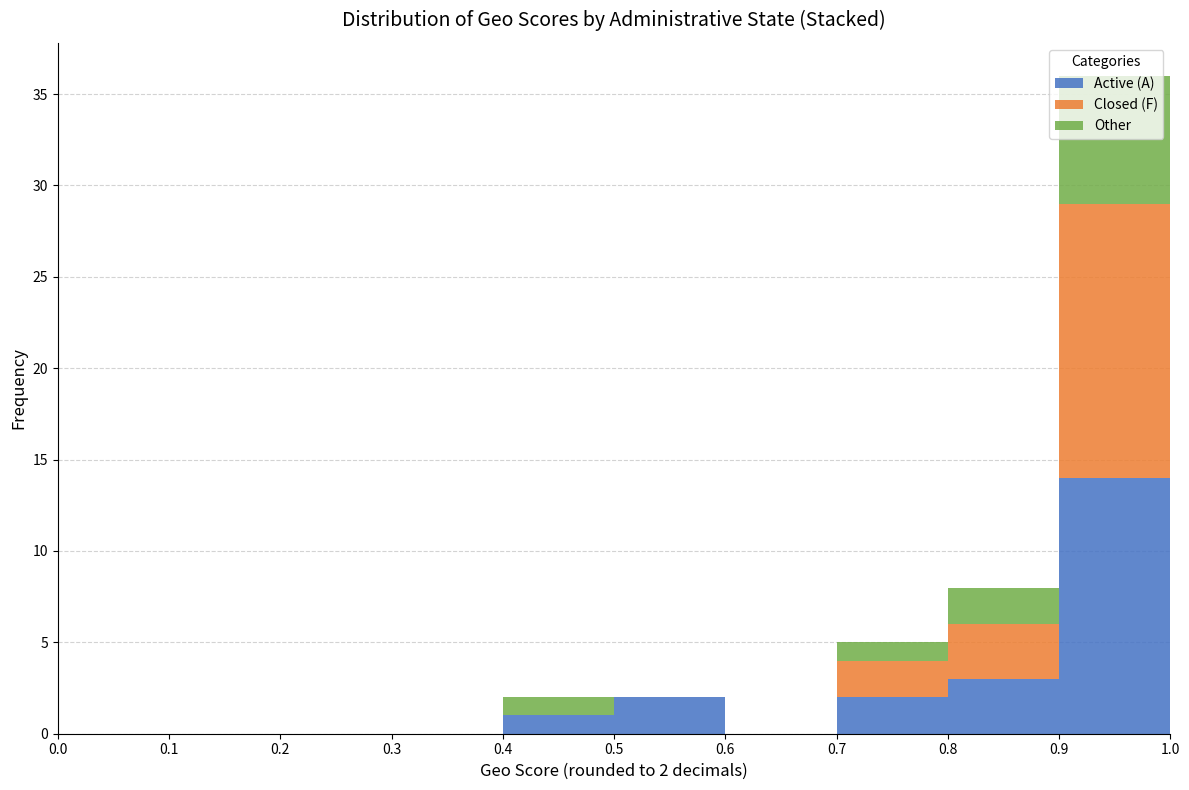

Which range on the x-axis has the tallest stacked bar (by total height)?

0.9 to 1.0